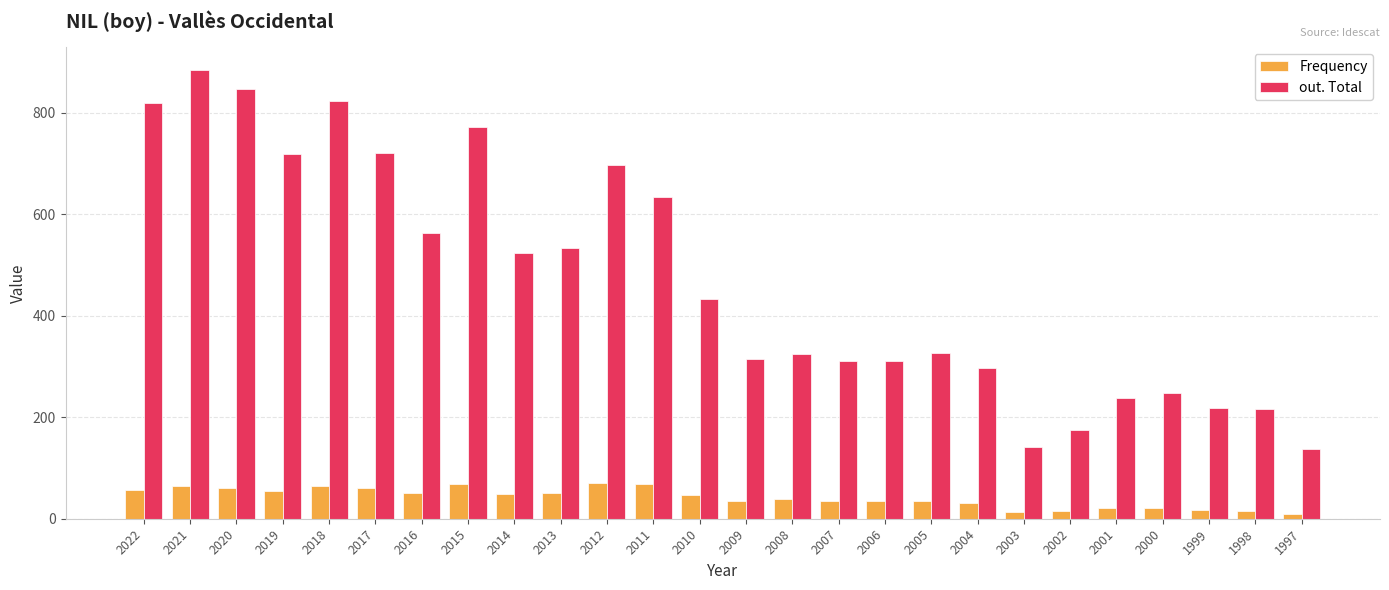

Which series has the largest range (max minus min)?

out. Total